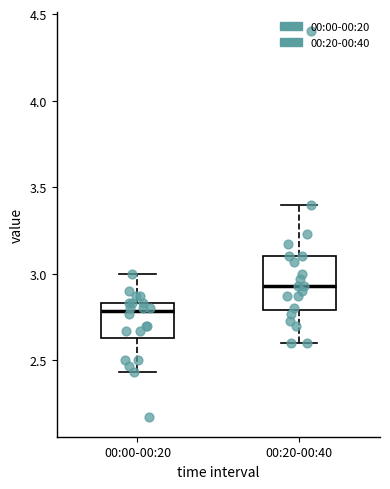

Which box has the highest median line?

00:20-00:40